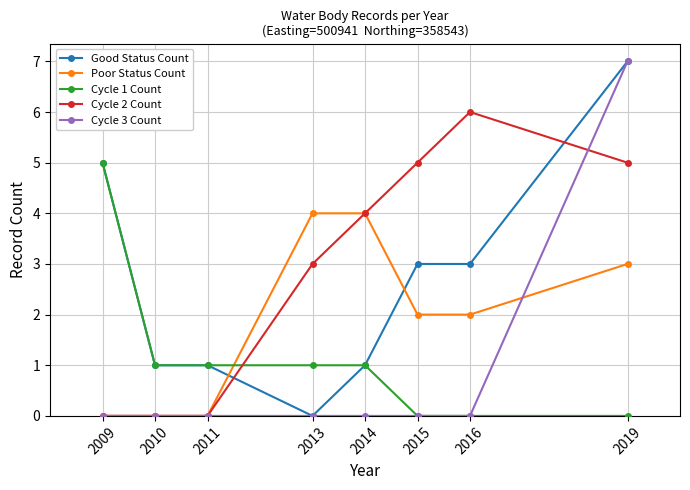

How many data points in Cycle 2 Count are less than 4?

4